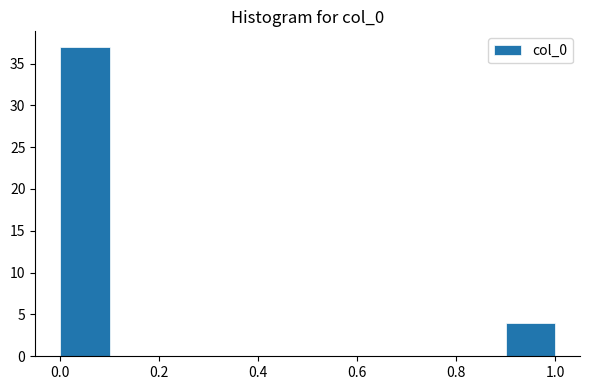

Reading left to right, list every bar in this chart as the range it spans on the x-axis followed by its height. The values are not printed on the chart, so give them approximately, as read against the axis.

0.0 to 0.1: 37
0.1 to 0.2: 0
0.2 to 0.3: 0
0.3 to 0.4: 0
0.4 to 0.5: 0
0.5 to 0.6: 0
0.6 to 0.7: 0
0.7 to 0.8: 0
0.8 to 0.9: 0
0.9 to 1.0: 4